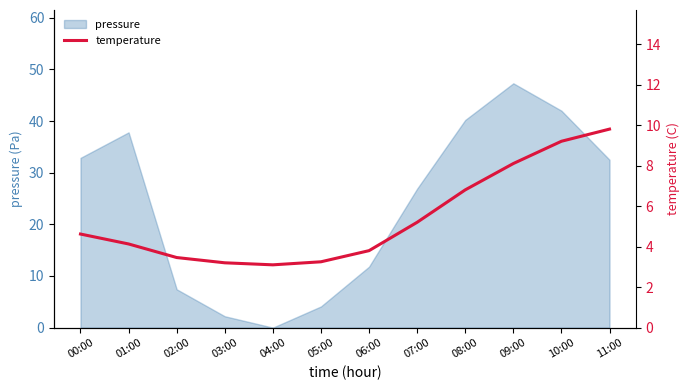

How many data points are less than 4?

5